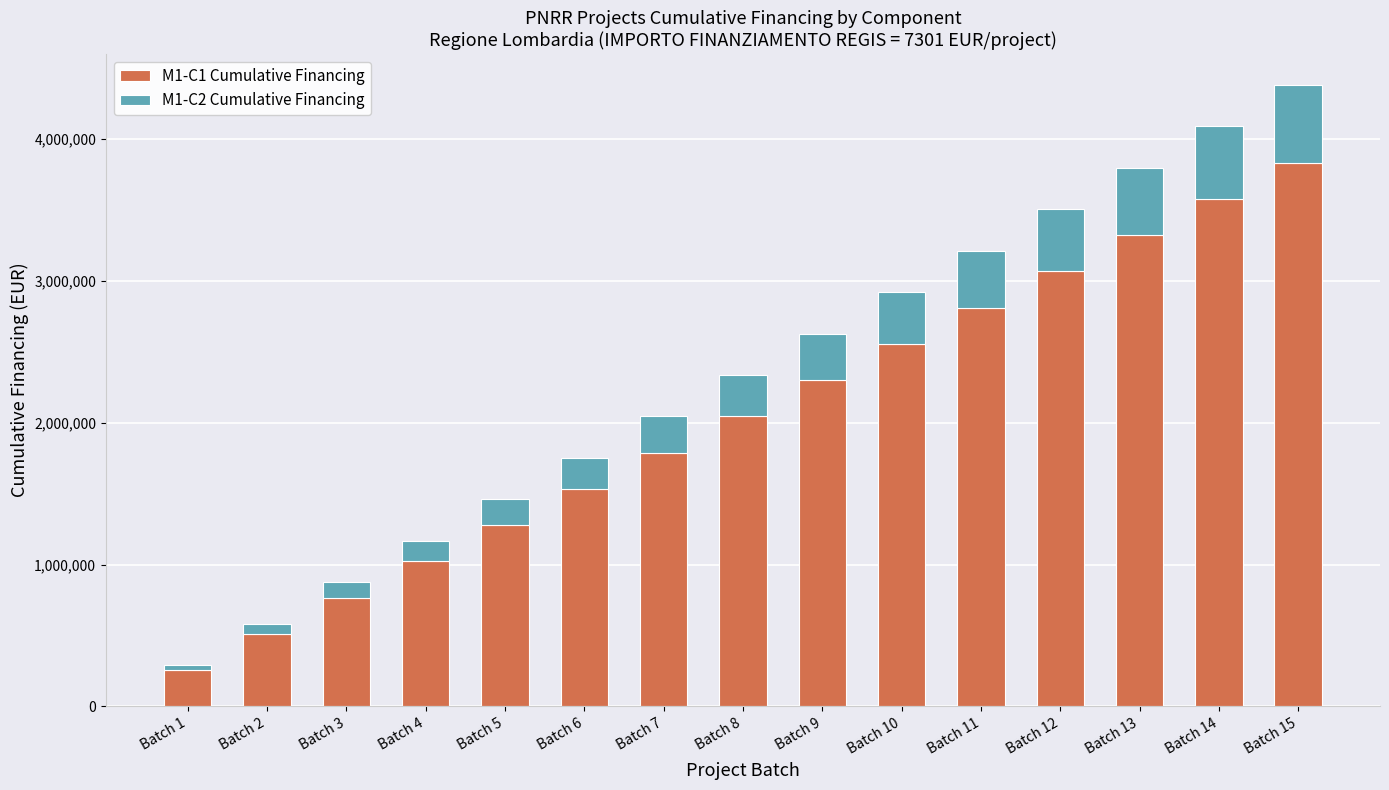

How many bars are there in total?

15